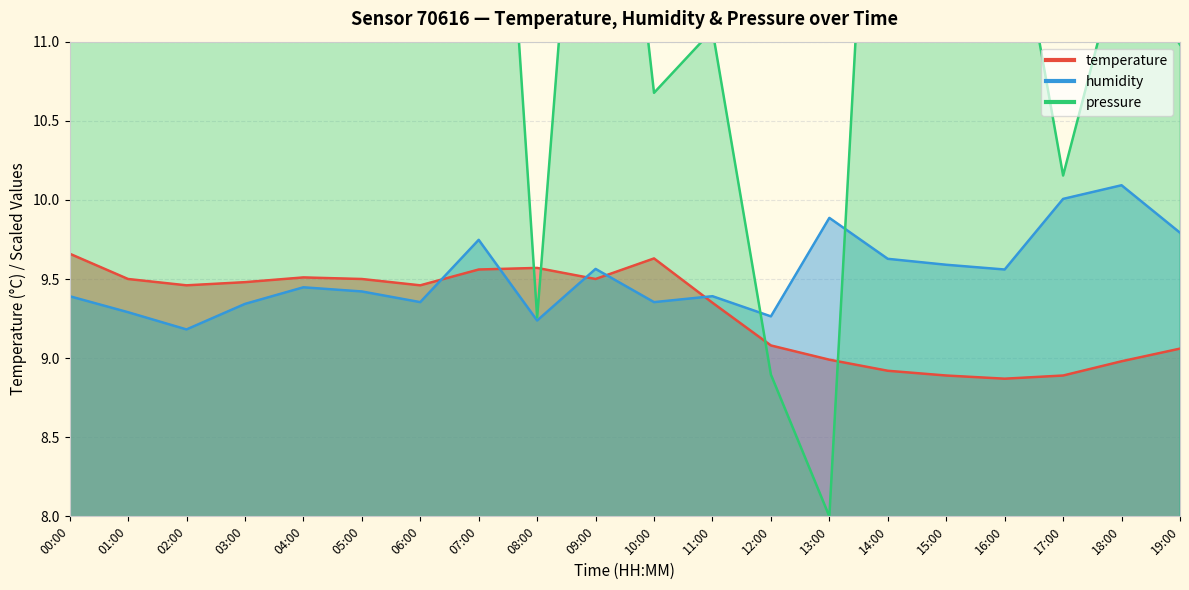

True or false: pressure_norm and humidity cross at least once.

True